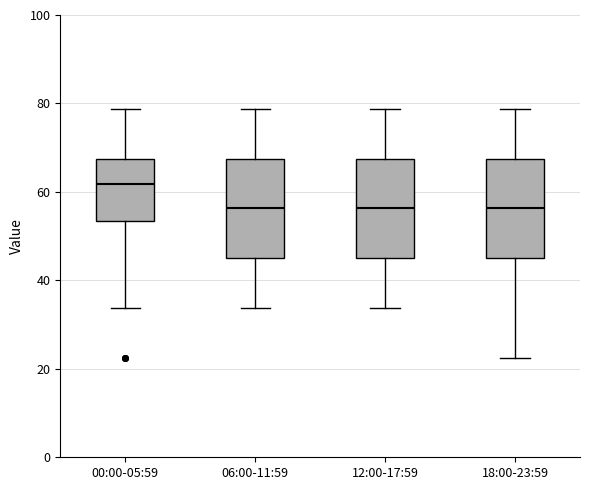

Which box's median line is the highest?

00:00-05:59